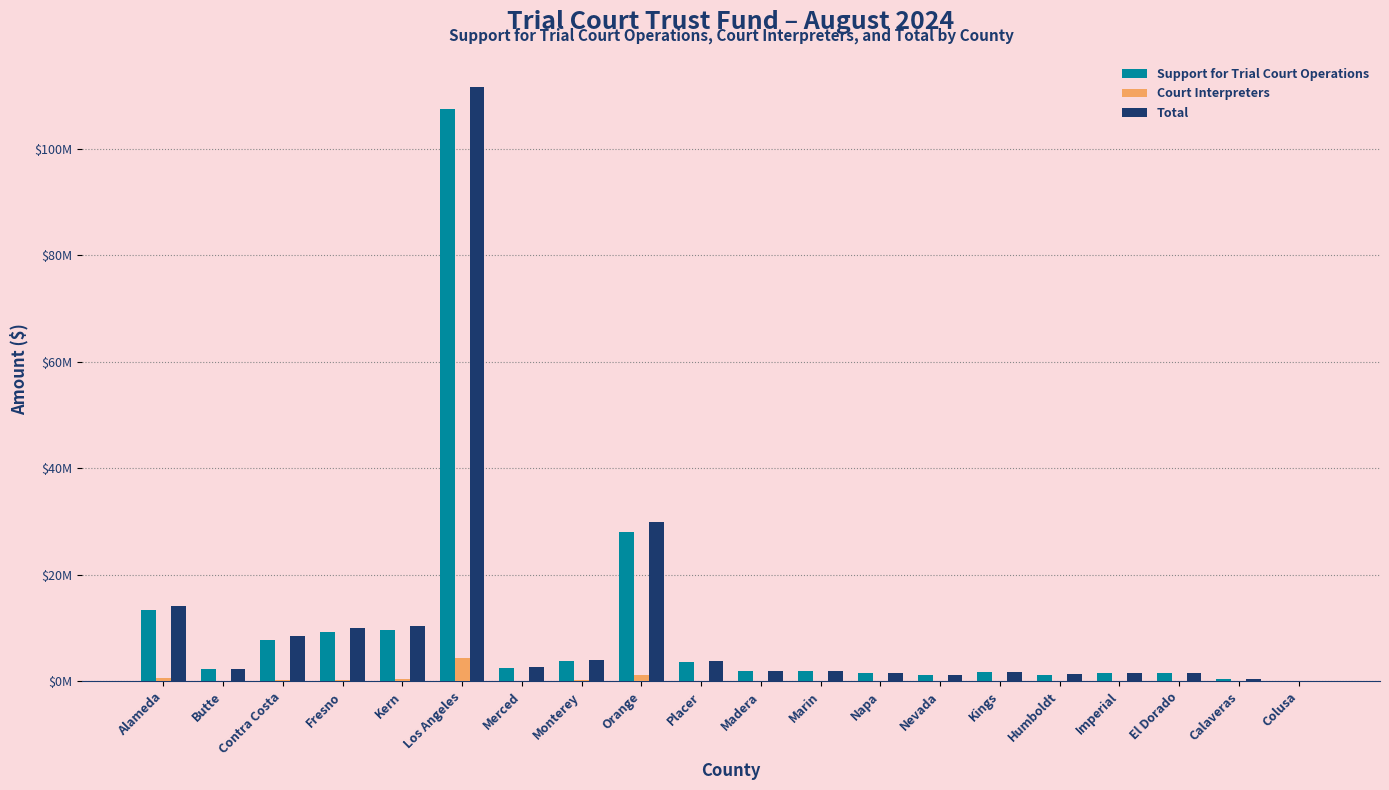

What is the maximum value shown in the chart?

111712913.3